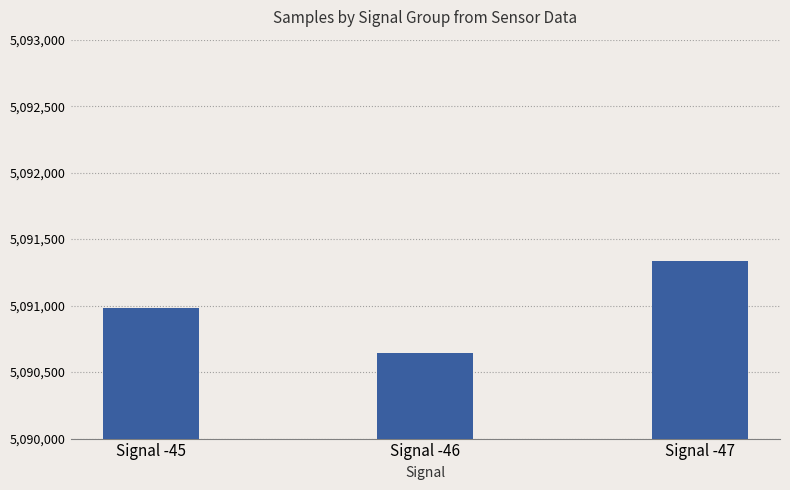

What is the difference between the values at Signal -45 and Signal -47?

351